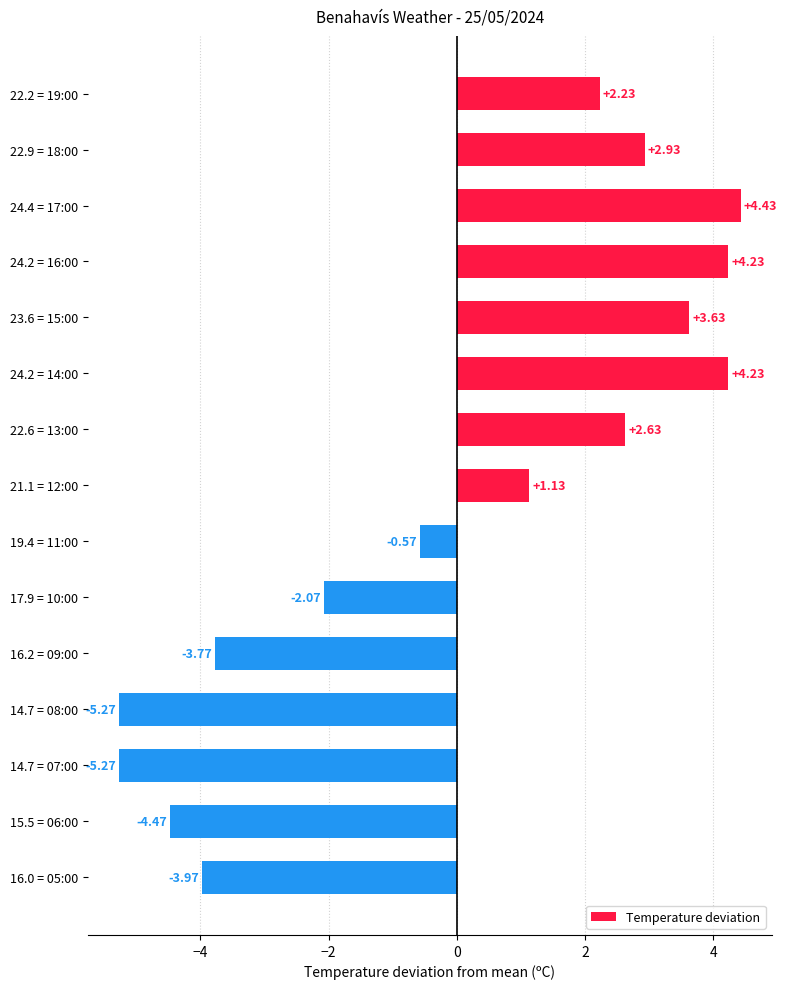

What is the sum of the values at 24.2 = 16:00 and 14.7 = 08:00?

-1.0